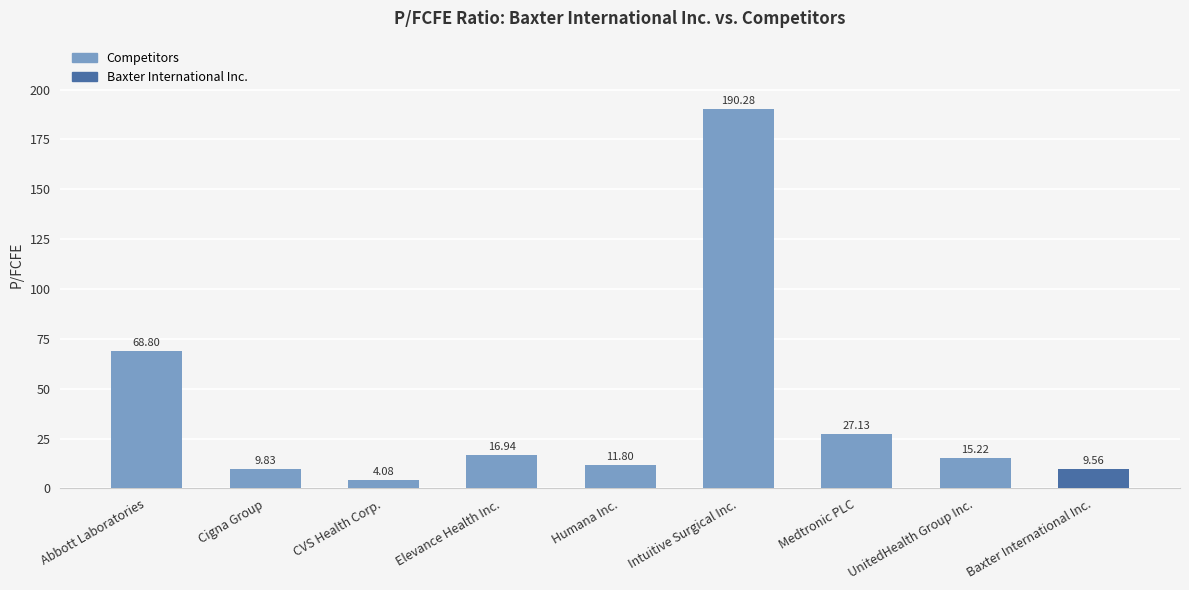

The chart shows a value of 7.6 at Elevance Health Inc.. True or false?

False